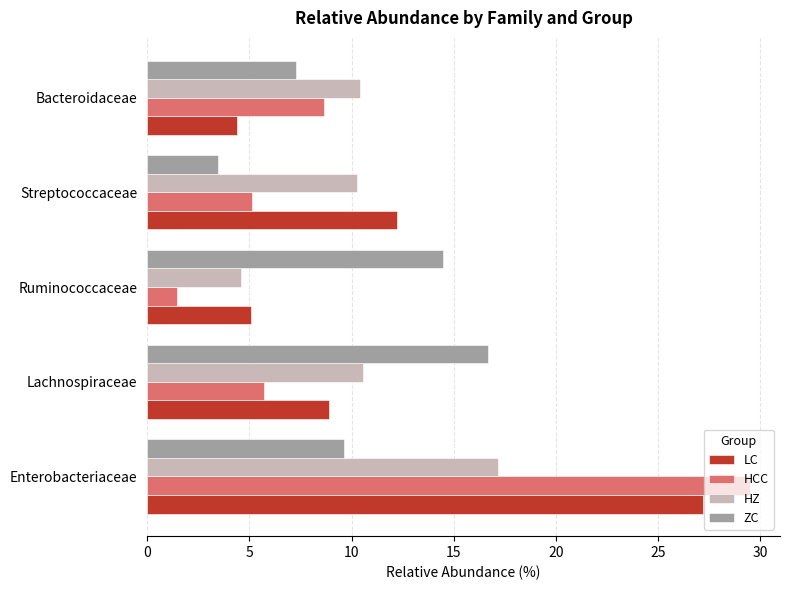

Count the number of categories in the chart.

5